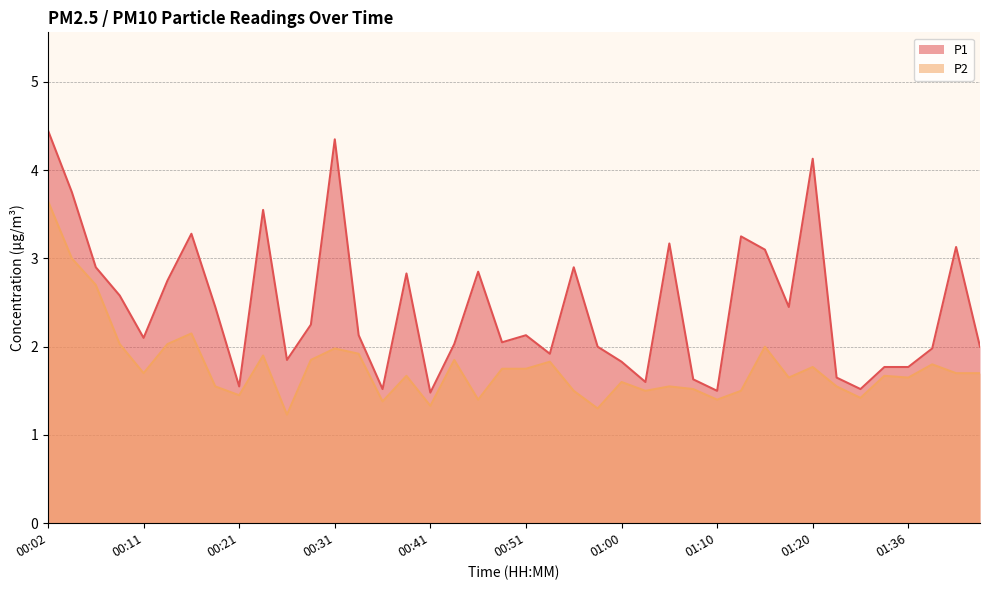

Rank the series by their maximum value, from highest to lowest.

P1, P2